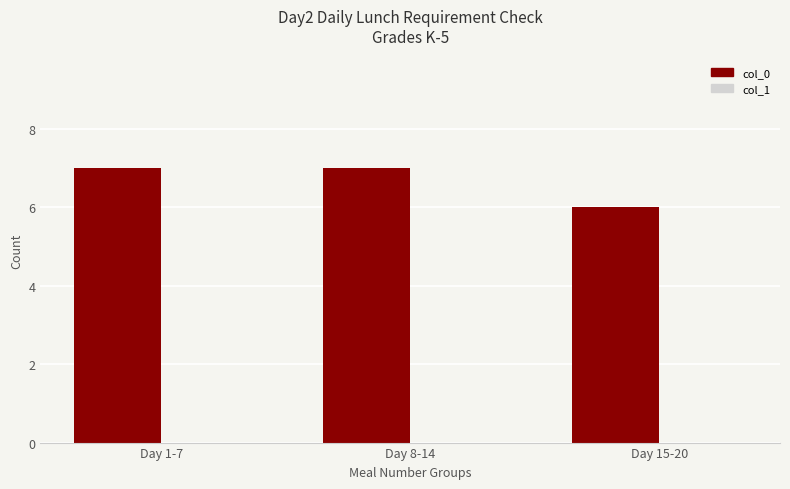

Is it true that the value at Day 8-14 is 3?

False